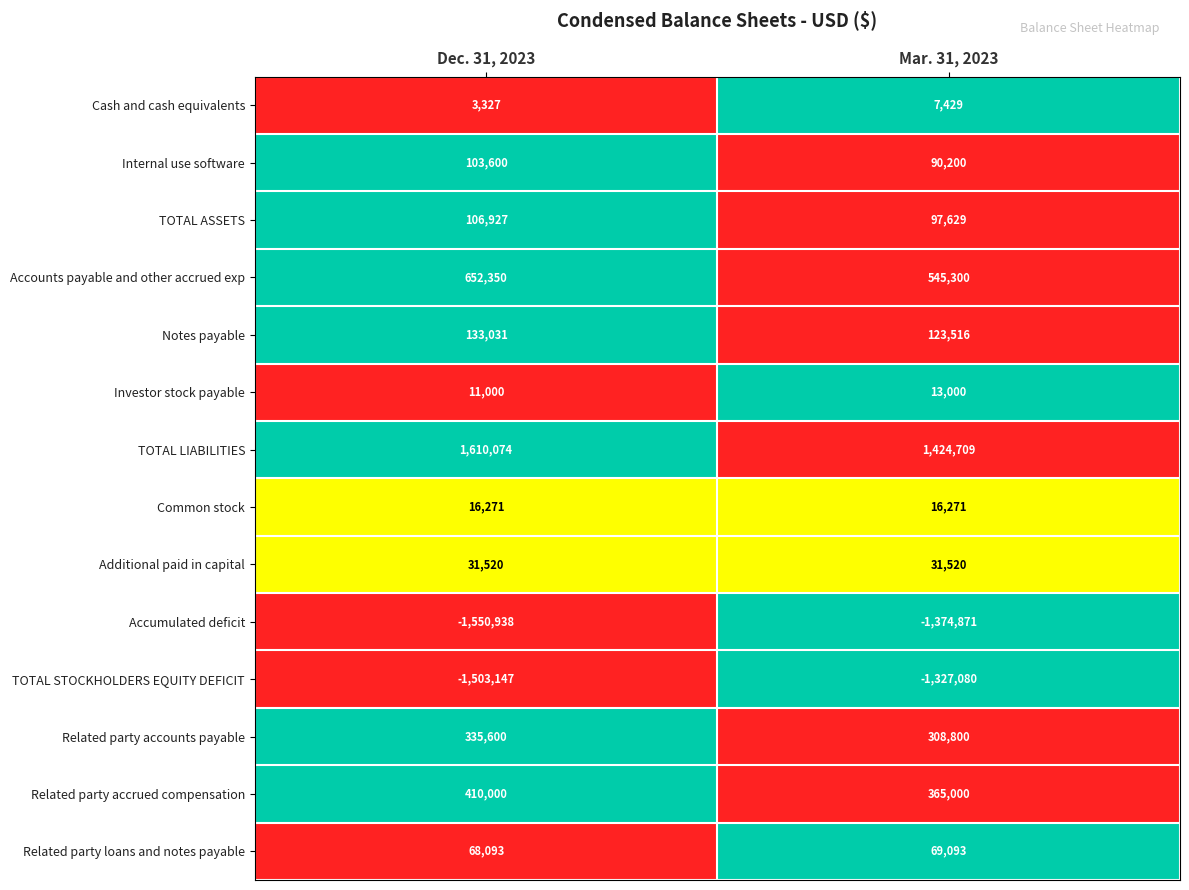

Which category has the highest value across all series?

Dec. 31, 2023